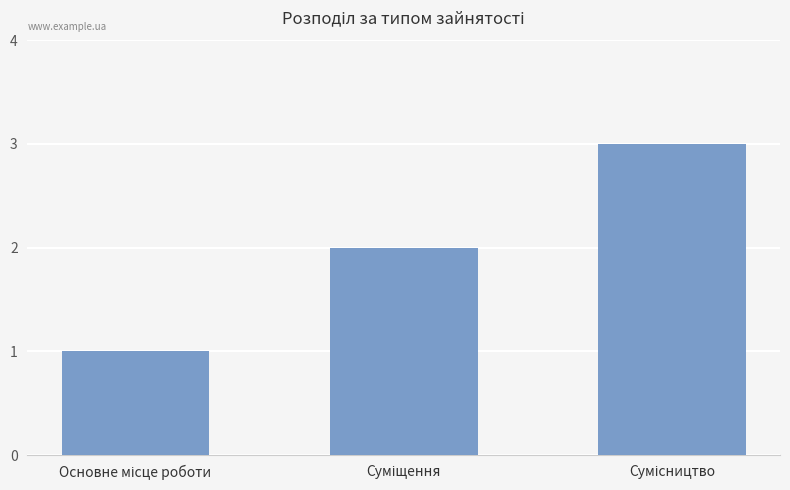

Does the chart contain any negative values?

No